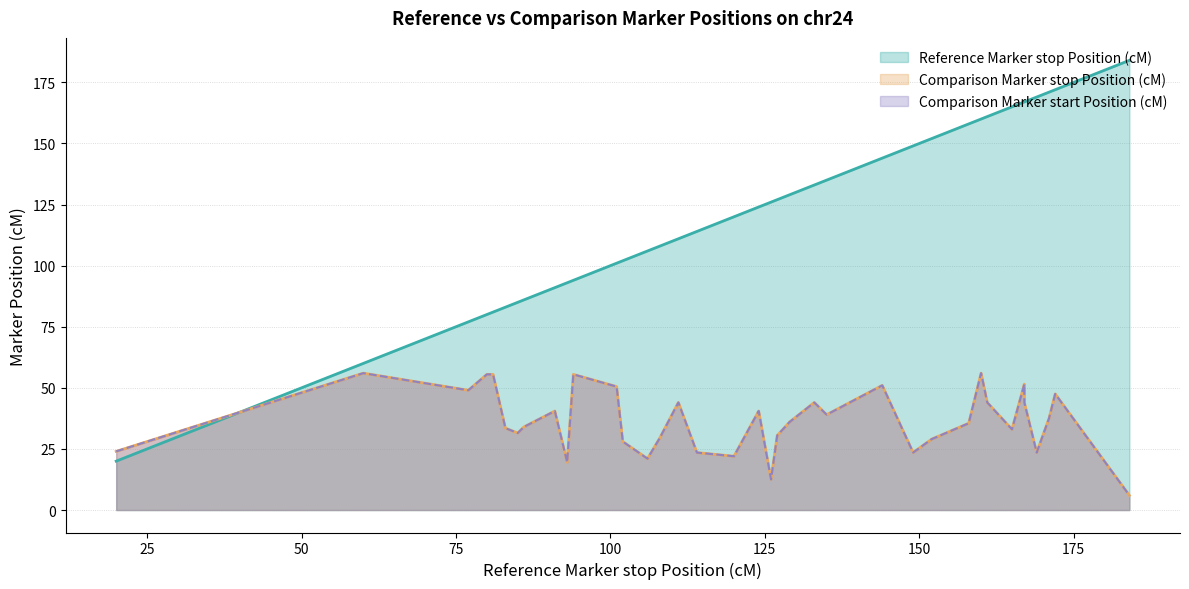

Is the value of Reference Marker stop Position (cM) at 108 greater than the value of Comparison Marker start Position (cM) at 101?

Yes